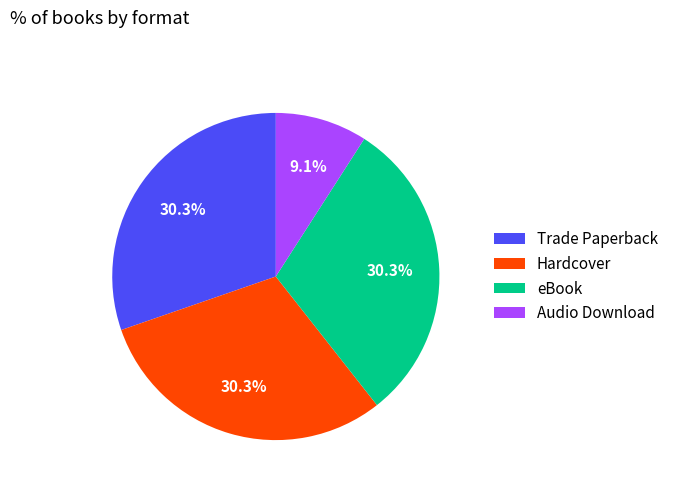

How many segments does this pie chart have?

4